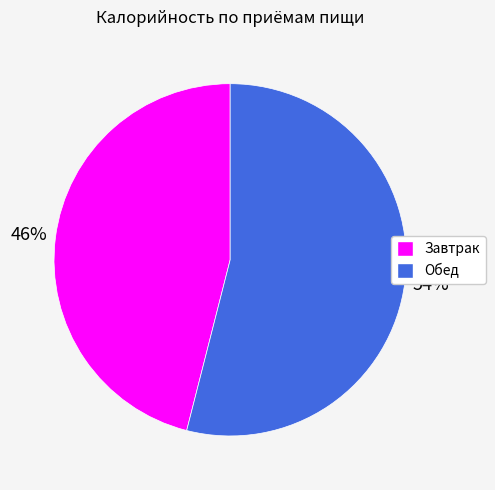

What percentage is the Завтрак slice, to the nearest percent?

46%